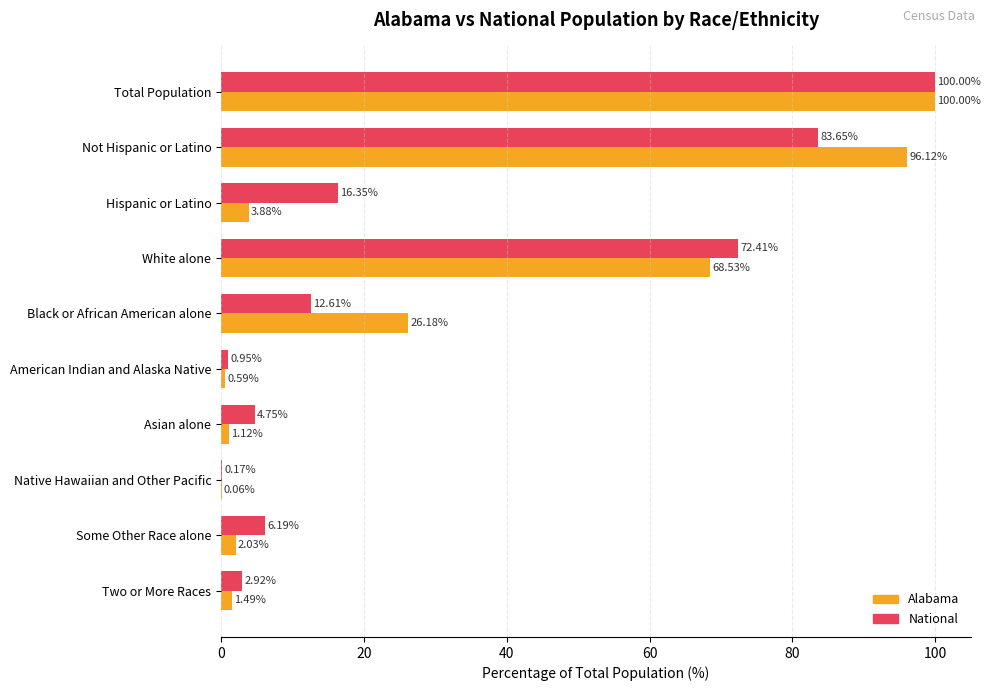

Which series changed the most between White alone and Two or More Races?

National